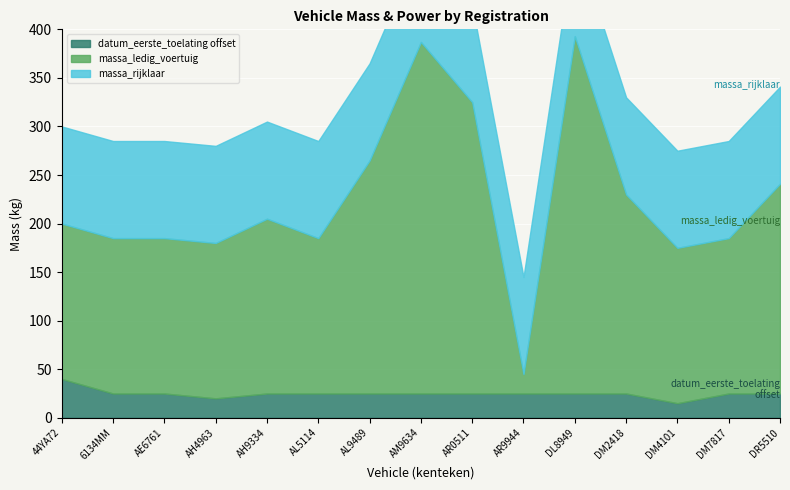

What is the label of the 8th point from the right?

AM9634